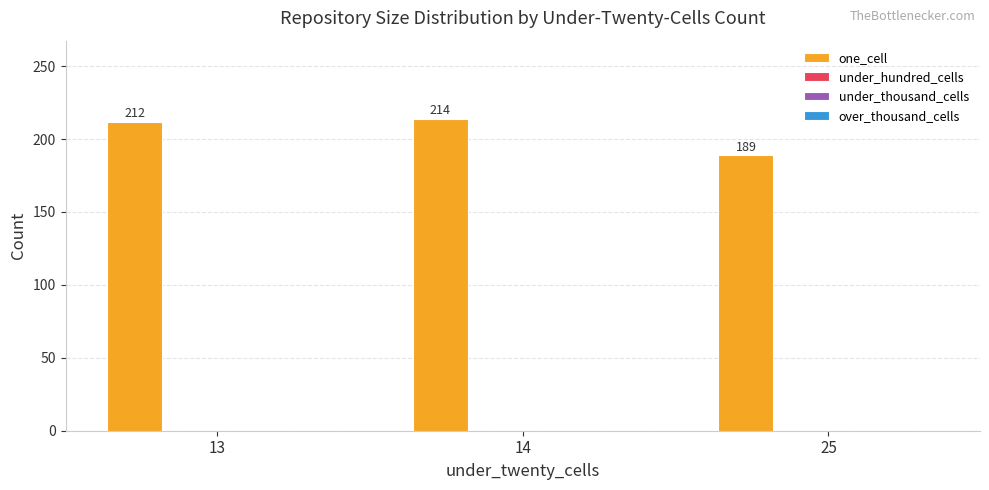

What is the maximum value shown in the chart?

214